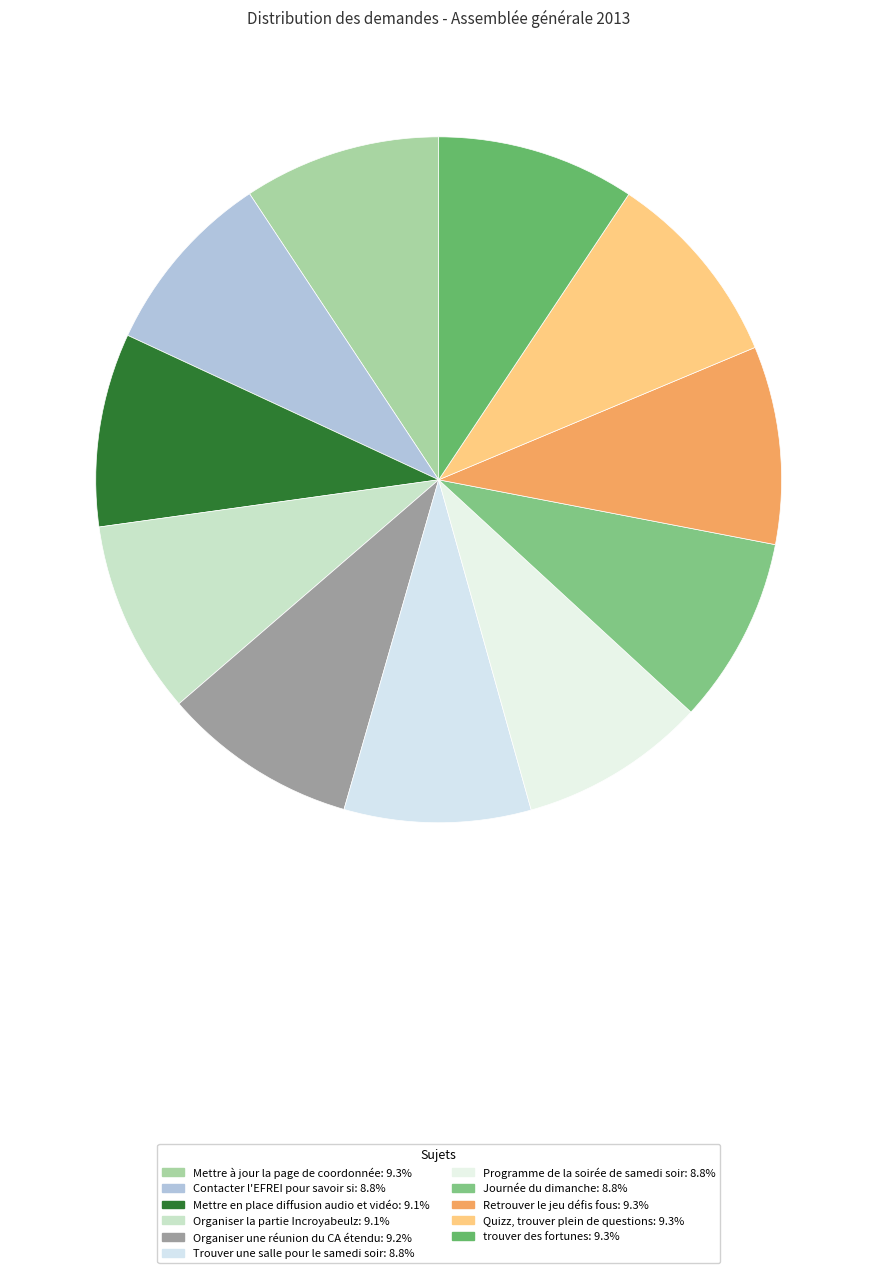

To the nearest percent, what is the difference between the largest and smallest slice percentages?

1%